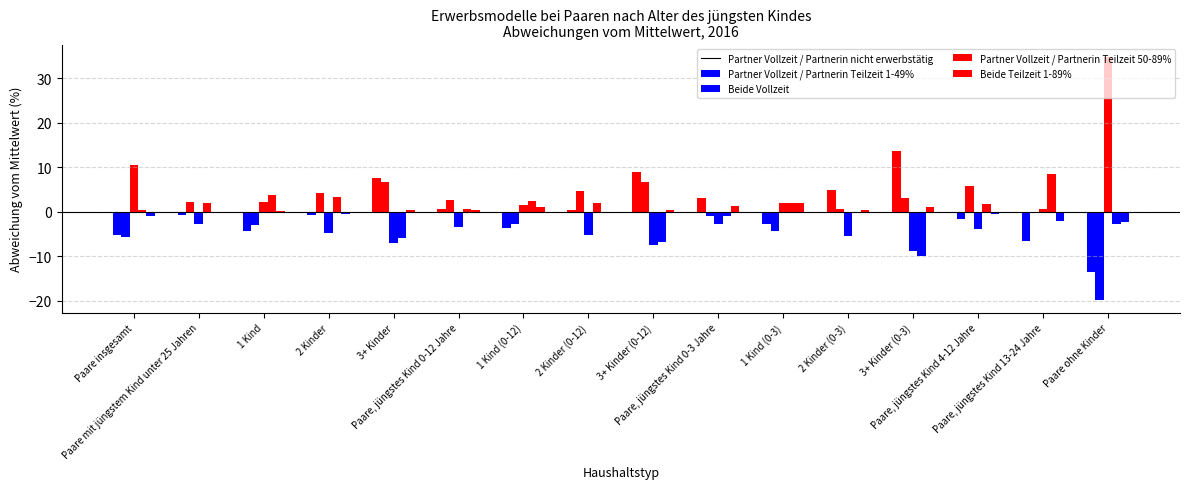

What is the label of the 1st bar from the right?

Paare ohne Kinder